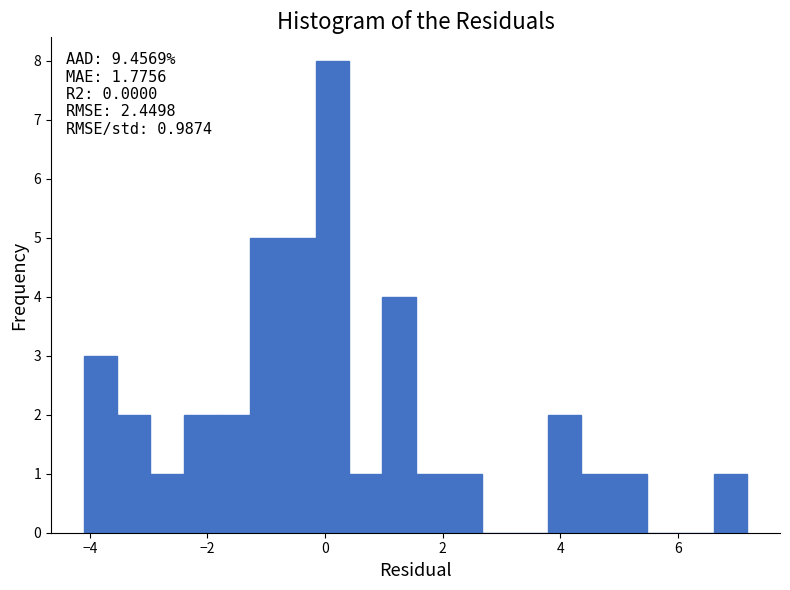

Read against the x-axis, roughly where is the centre of the tallest bar?

0.2